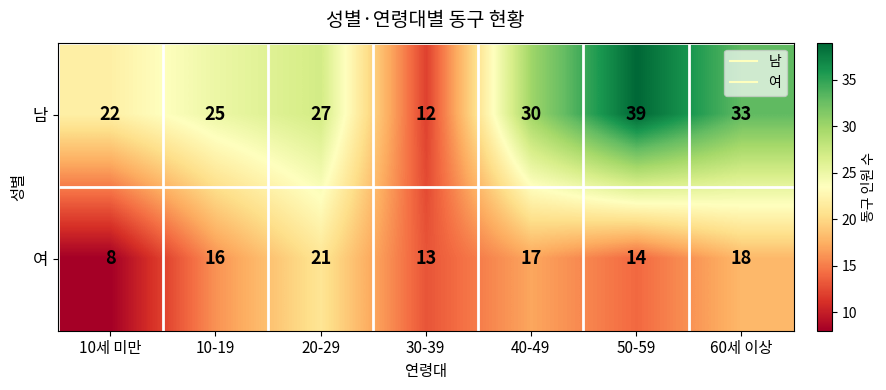

Which series has the largest range (max minus min)?

남